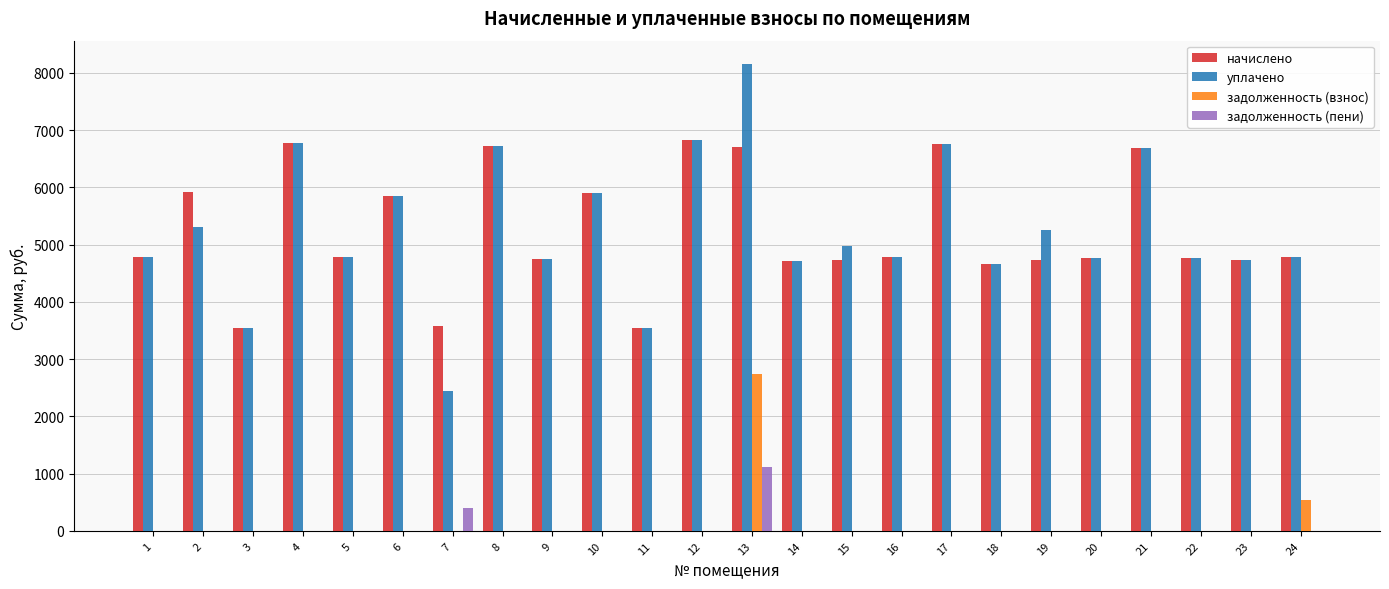

At which label is задолженность (пени) closest to 559?

7